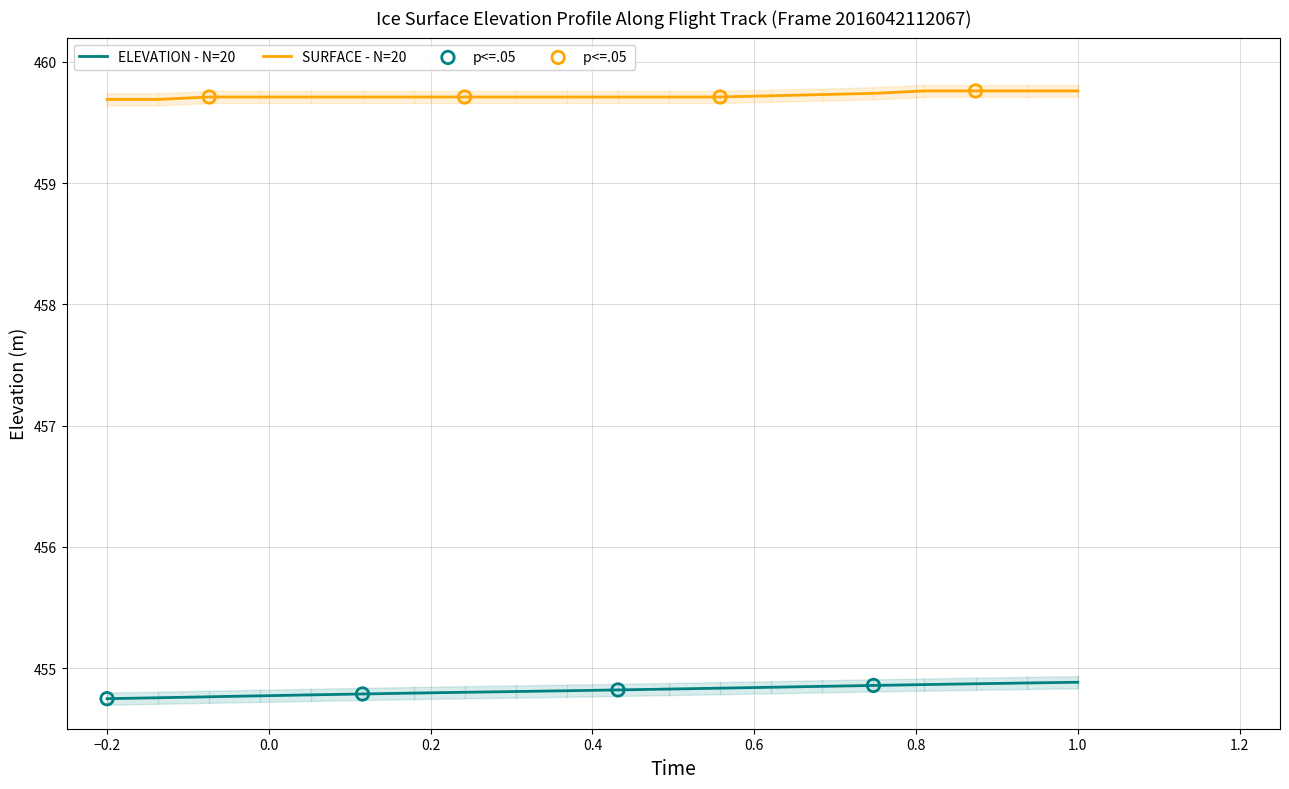

What are all the series names shown in the legend?

ELEVATION, SURFACE